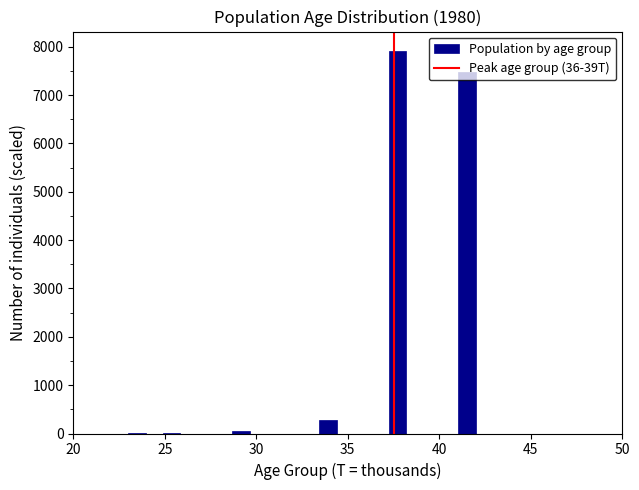

Around what value on the x-axis is the tallest bar? Give the approximate position of its centre, as read against the axis.

37.5